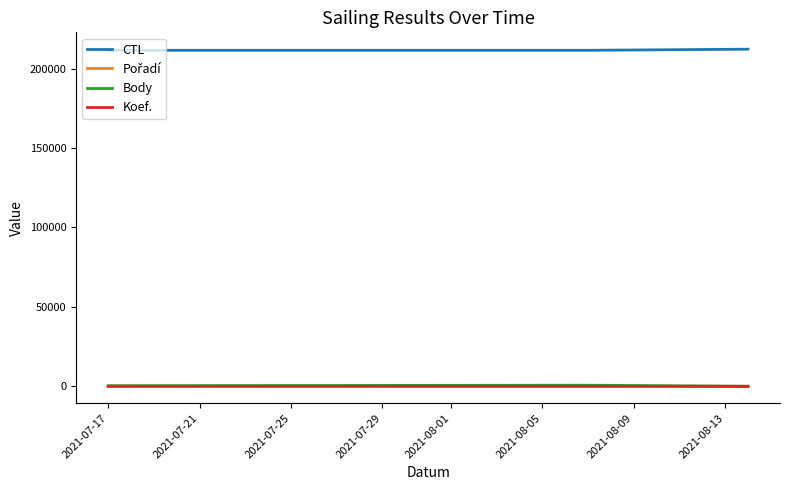

Which series has the largest total across all categories?

CTL